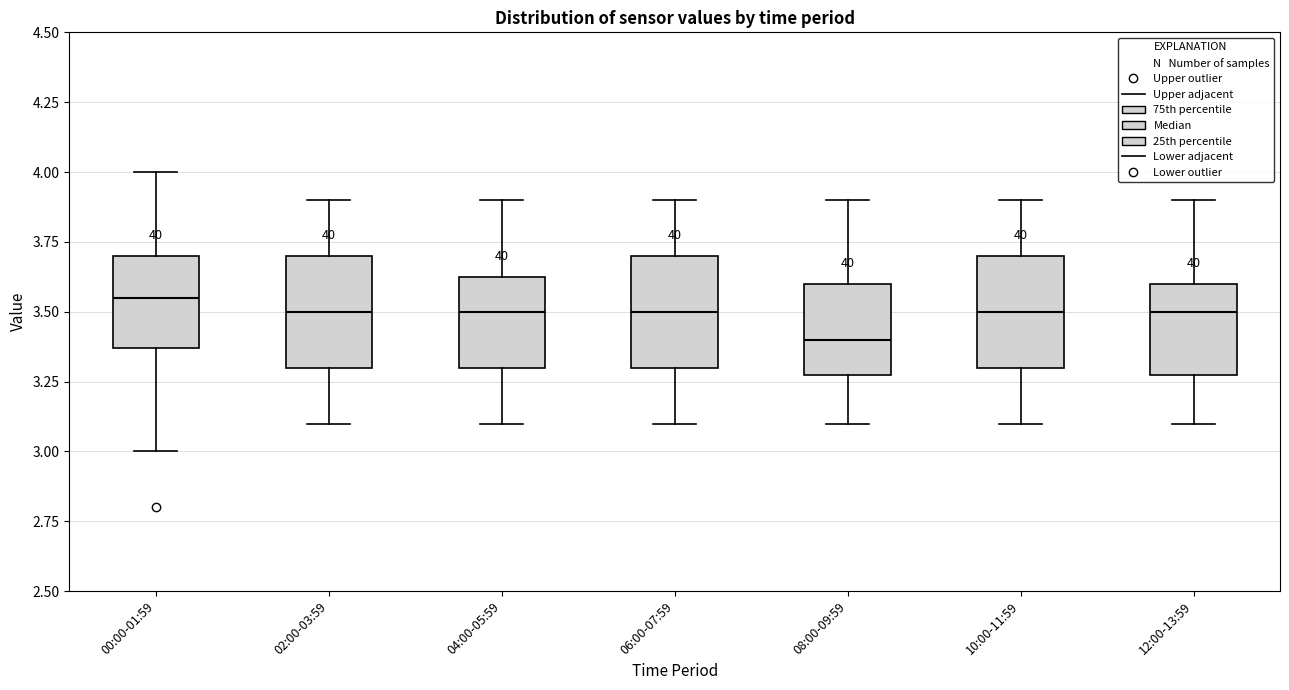

Reading left to right, transcribe this box plot: for each box, give where its median line is, the range the box spans, and where its two whiskers end, as read against the y-axis. The values are not printed on the chart, so give them approximately, as read against the axis.

00:00-01:59: median 3.55, box 3.35 to 3.70, whiskers 3.00 to 4.00
02:00-03:59: median 3.50, box 3.30 to 3.70, whiskers 3.10 to 3.90
04:00-05:59: median 3.50, box 3.30 to 3.65, whiskers 3.10 to 3.90
06:00-07:59: median 3.50, box 3.30 to 3.70, whiskers 3.10 to 3.90
08:00-09:59: median 3.40, box 3.30 to 3.60, whiskers 3.10 to 3.90
10:00-11:59: median 3.50, box 3.30 to 3.70, whiskers 3.10 to 3.90
12:00-13:59: median 3.50, box 3.30 to 3.60, whiskers 3.10 to 3.90